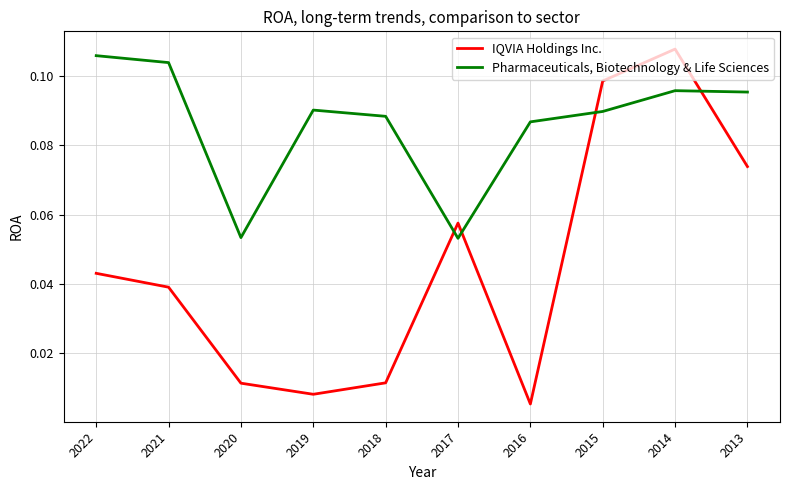

Which series has the largest range (max minus min)?

IQVIA Holdings Inc.